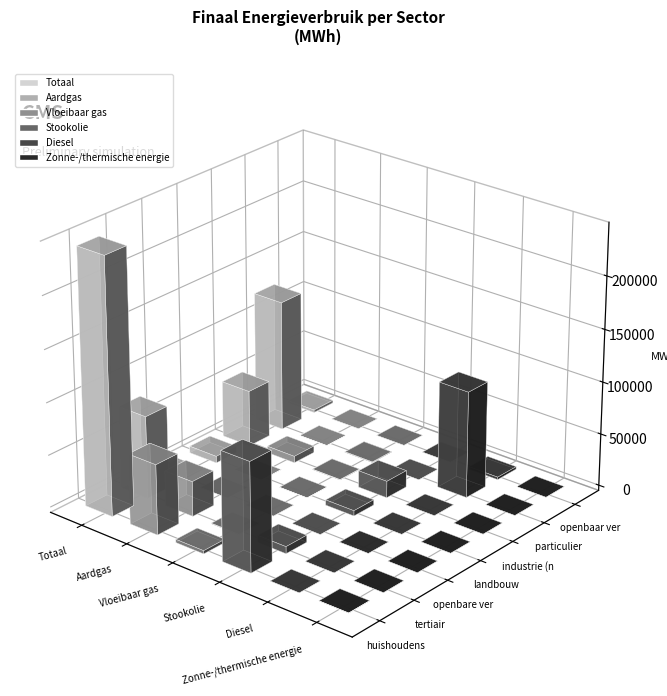

At which label does Vloeibaar gas first exceed 419?

huishoudens